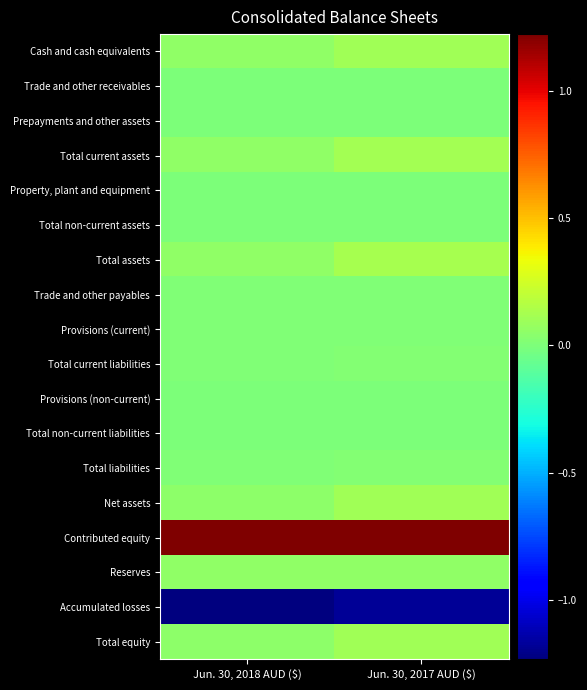

What is the total value across all series at Jun. 30, 2018 AUD ($)?

36995886